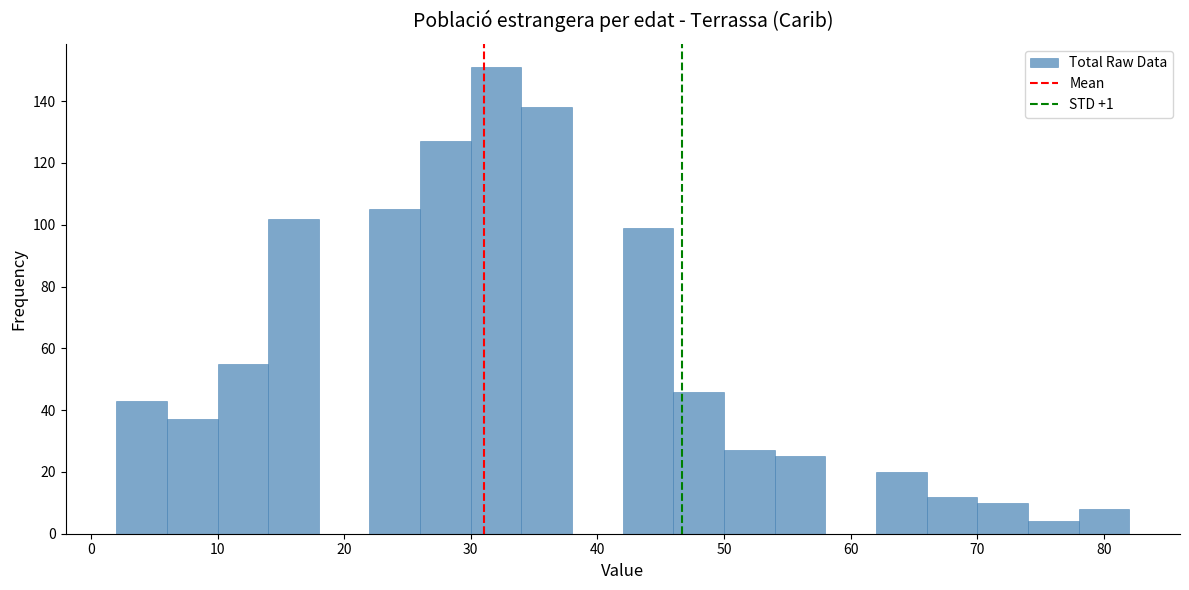

Which range on the x-axis has the tallest bar?

30 to 34